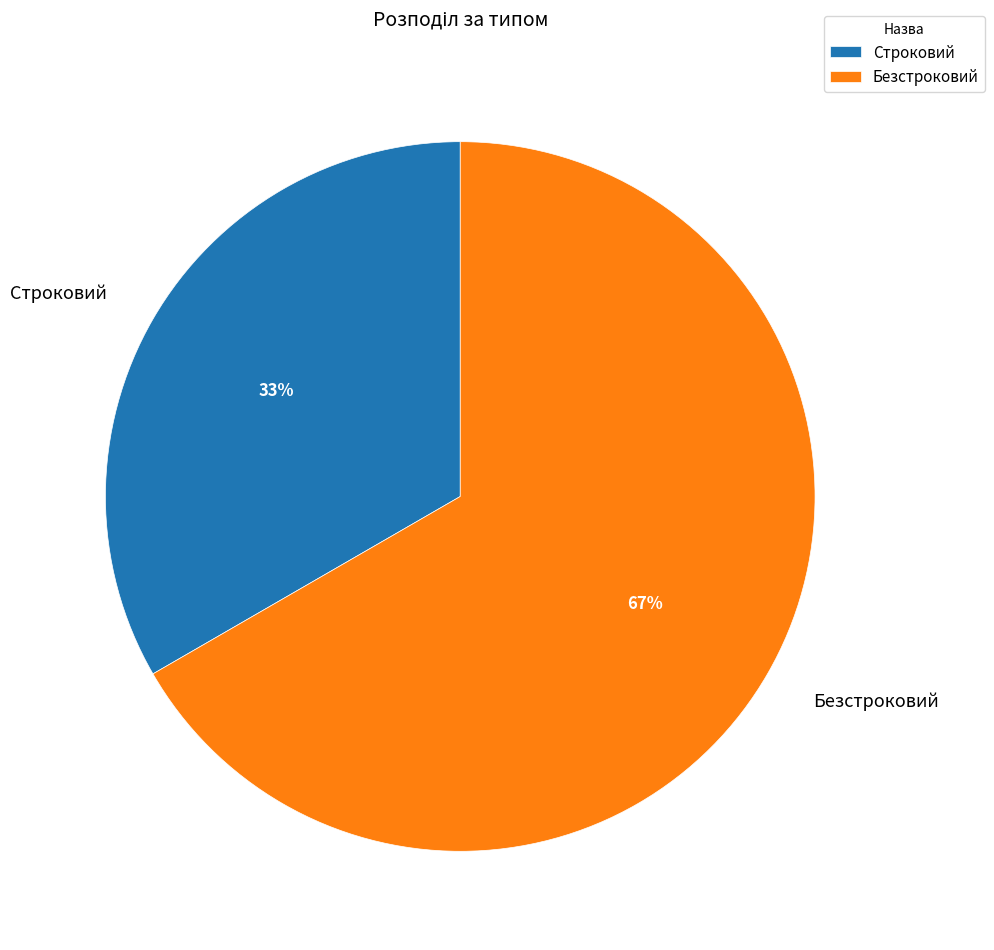

How many slices are in this pie chart?

2